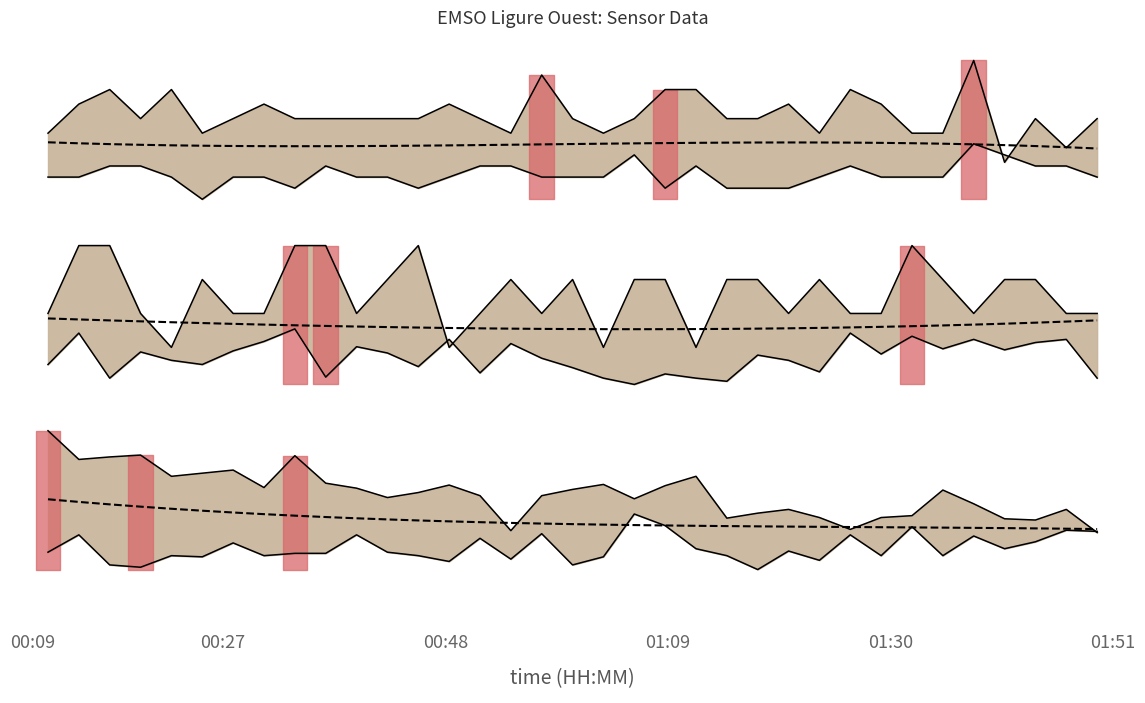

Is it true that Amplitude_Z equals 5.4 at 25?

False